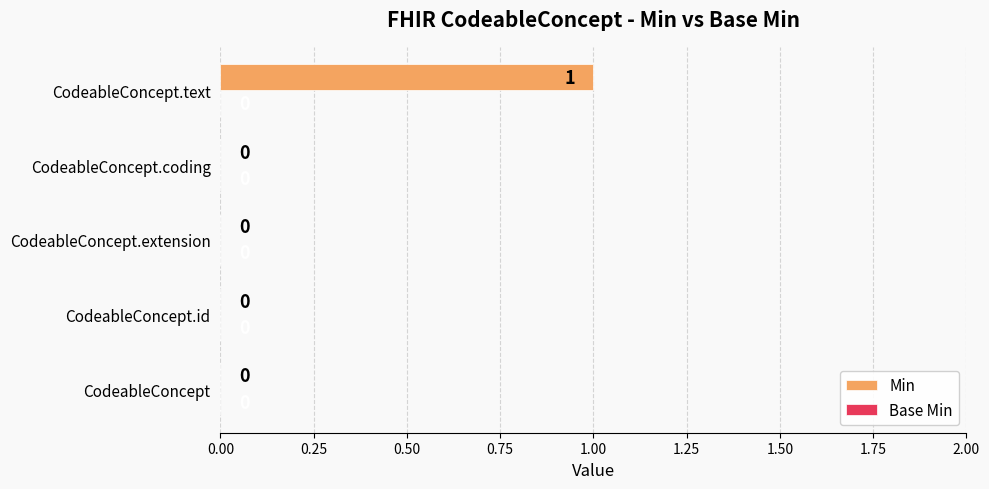

What is the change in value from CodeableConcept.extension to CodeableConcept.text?

+1